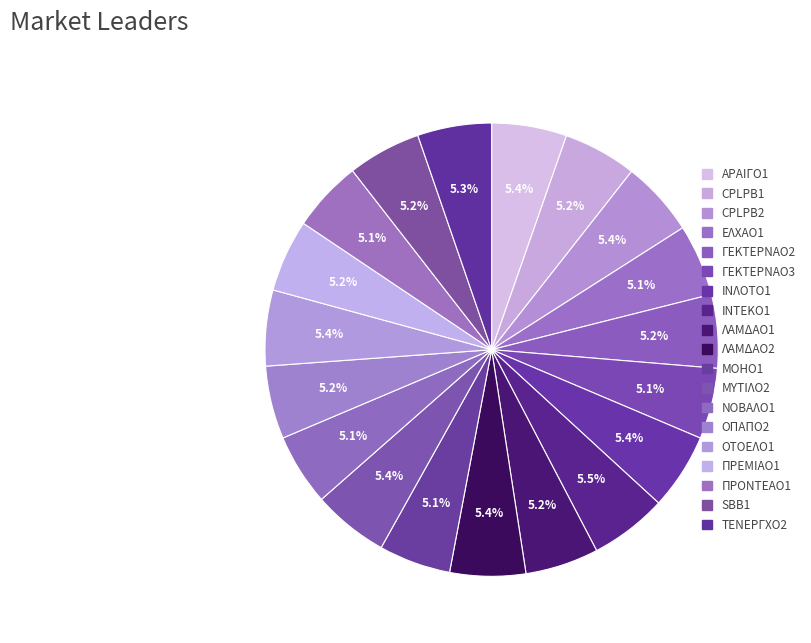

How many segments does this pie chart have?

19